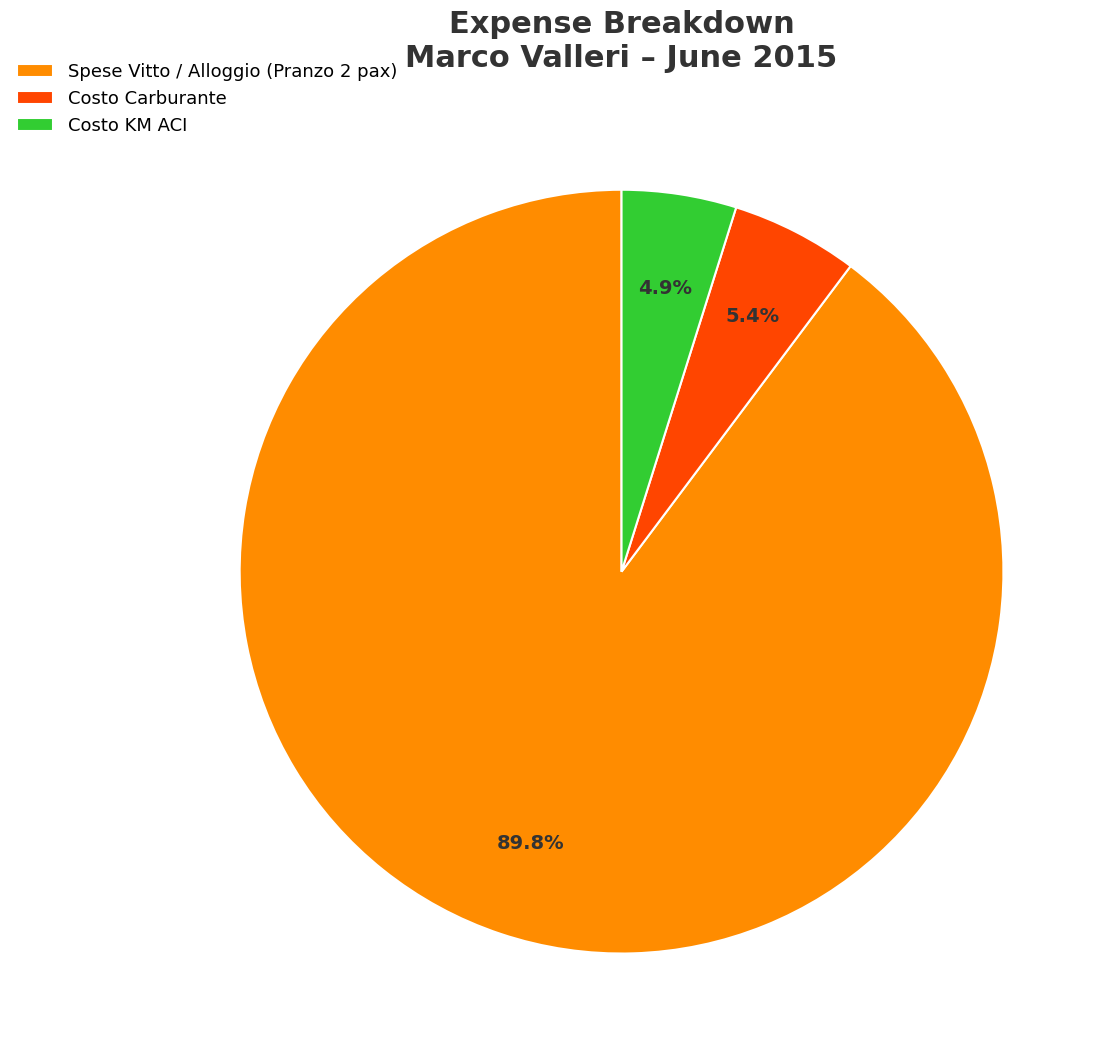

Rank the categories by value from lowest to highest.

Costo KM ACI, Costo Carburante, Spese Vitto / Alloggio (Pranzo 2 pax)